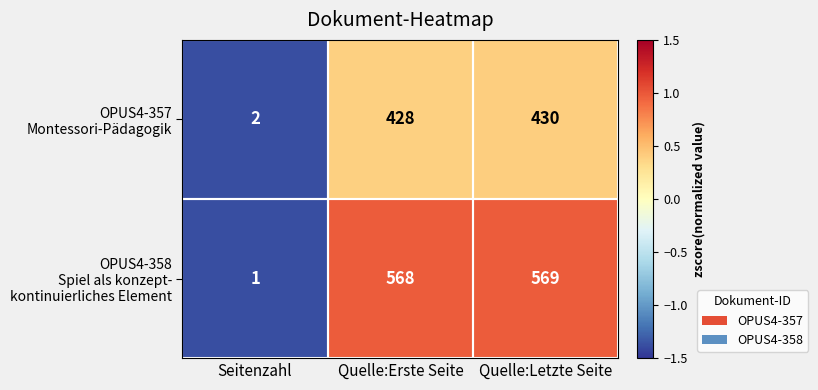

Which category has the highest value across all series?

Quelle:Letzte Seite